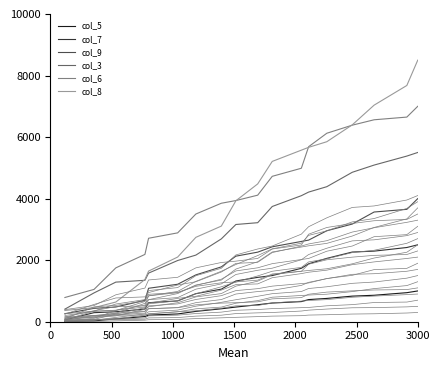

What is the difference between the maximum and minimum values in the col_7 series?

2441.2